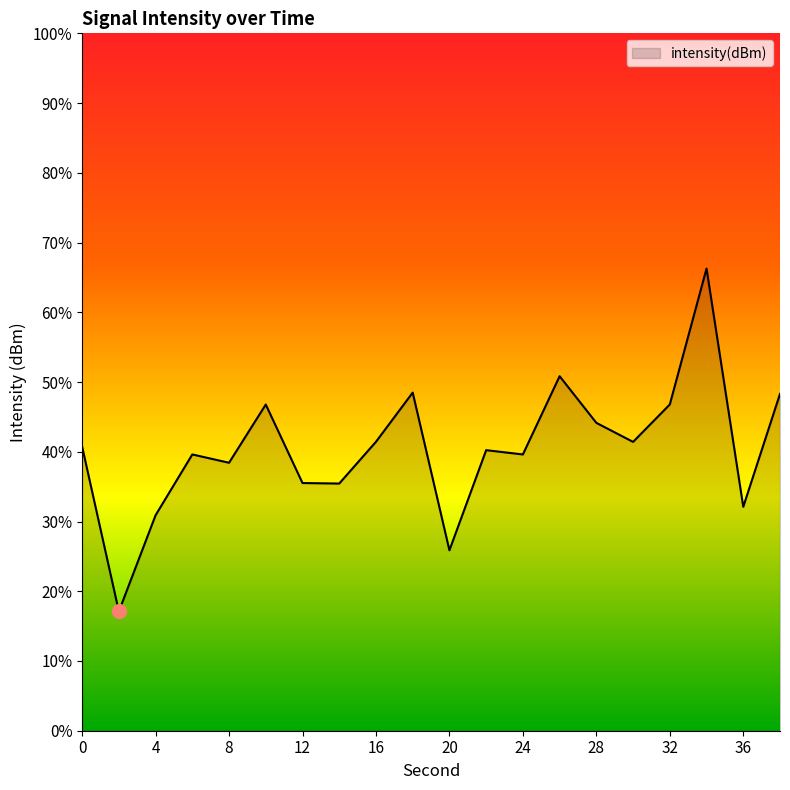

What is the greatest value displayed?

66.3